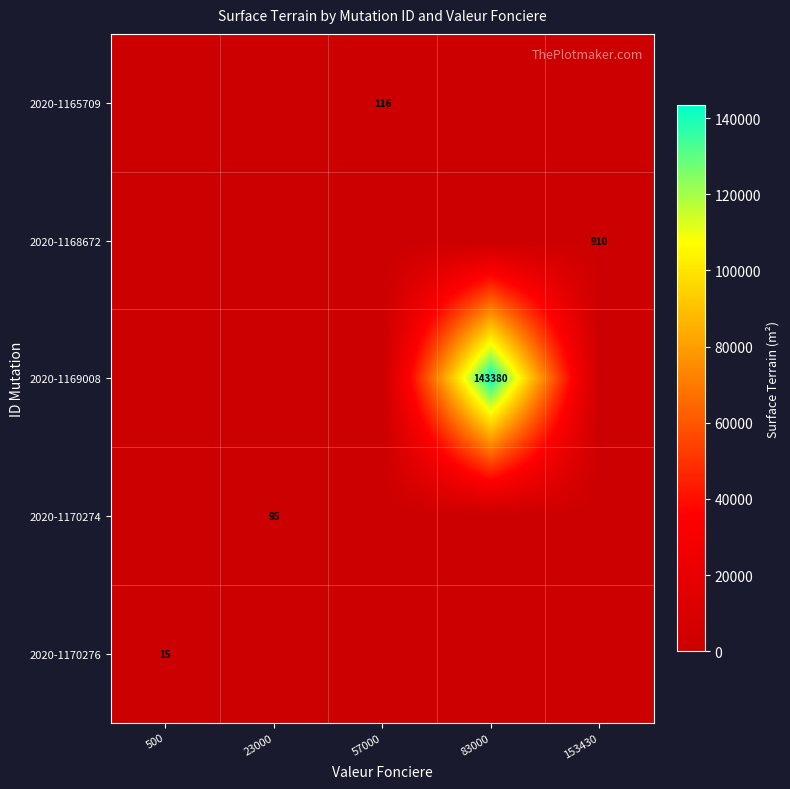

True or false: 2020-1165709 has a value of 163 at 57000.

False